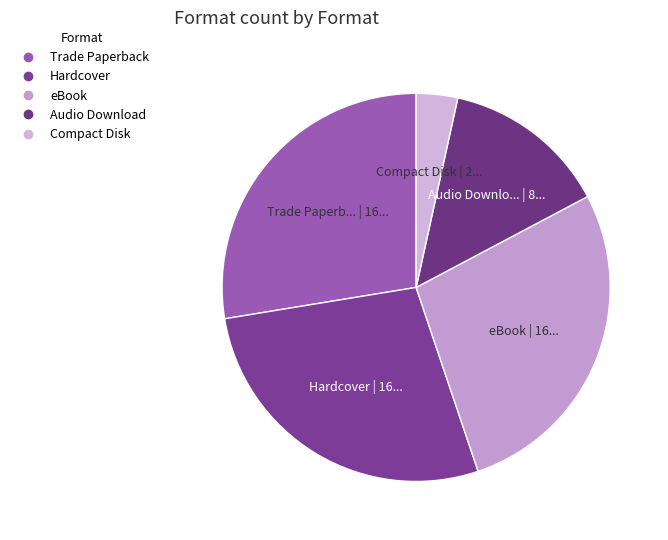

To the nearest percent, what is the difference between the largest and smallest slice percentages?

24%